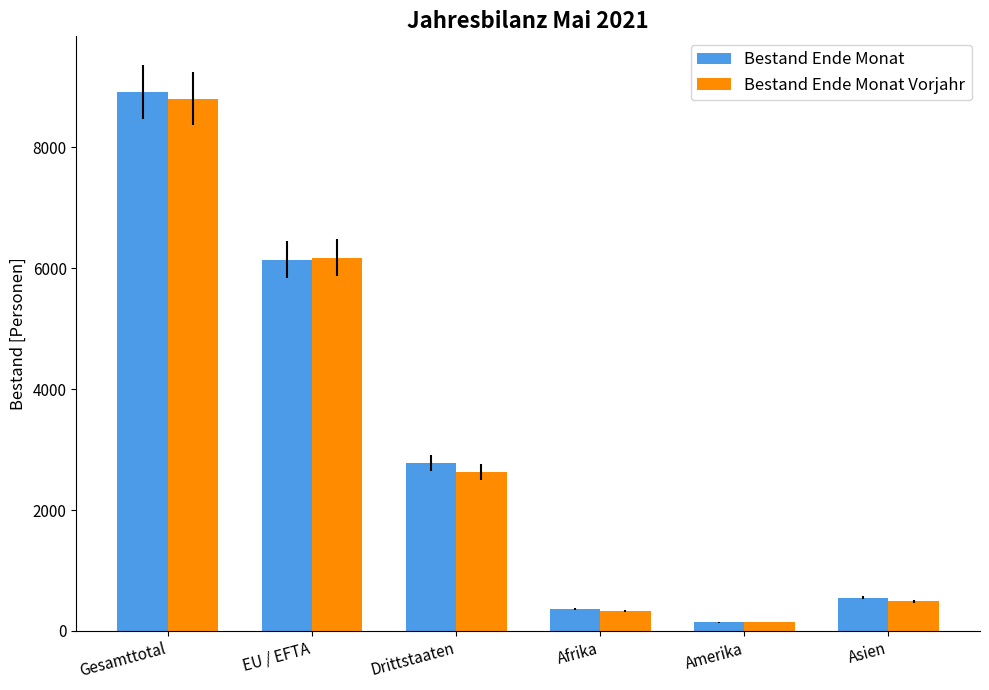

What is the difference between the highest and lowest values at EU / EFTA?

30